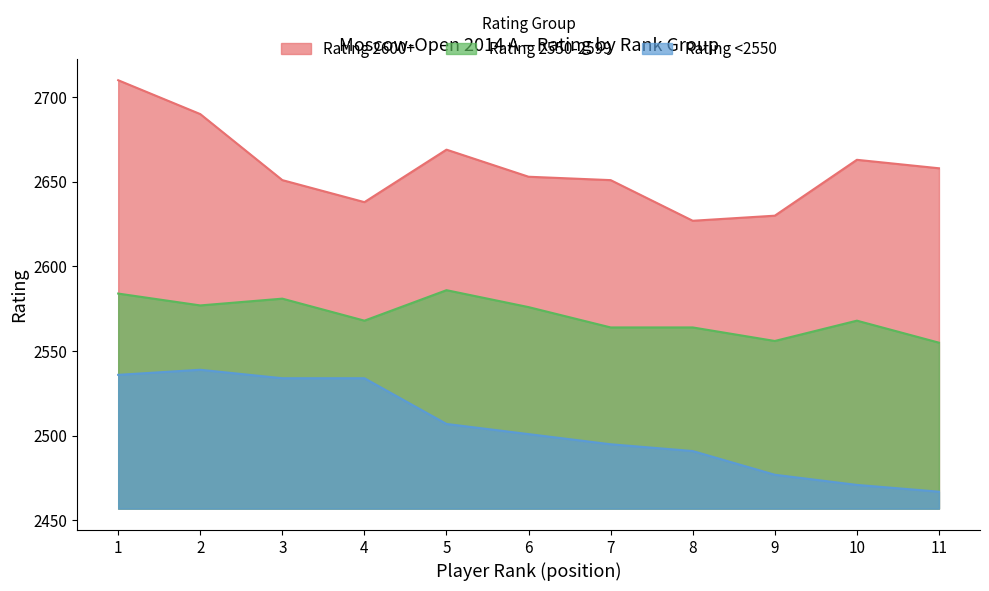

At which category is the sum across all series the highest?

1